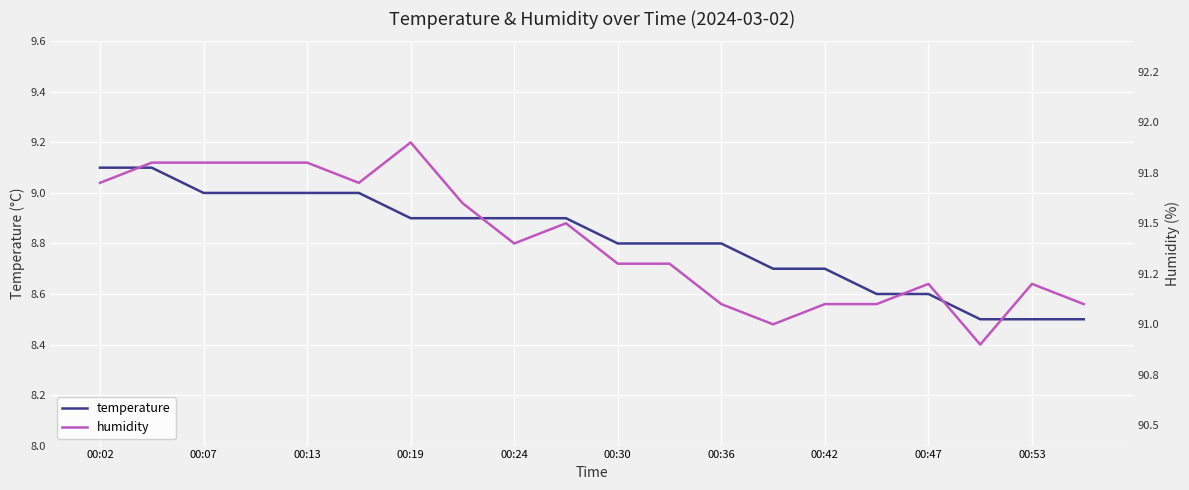

The value of temperature at 00:36 is 2.3. True or false?

False